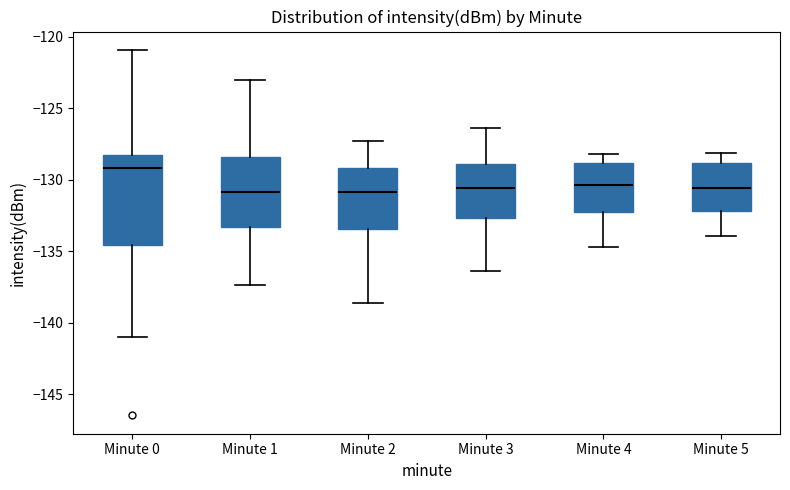

Which box has the highest median line?

Minute 0